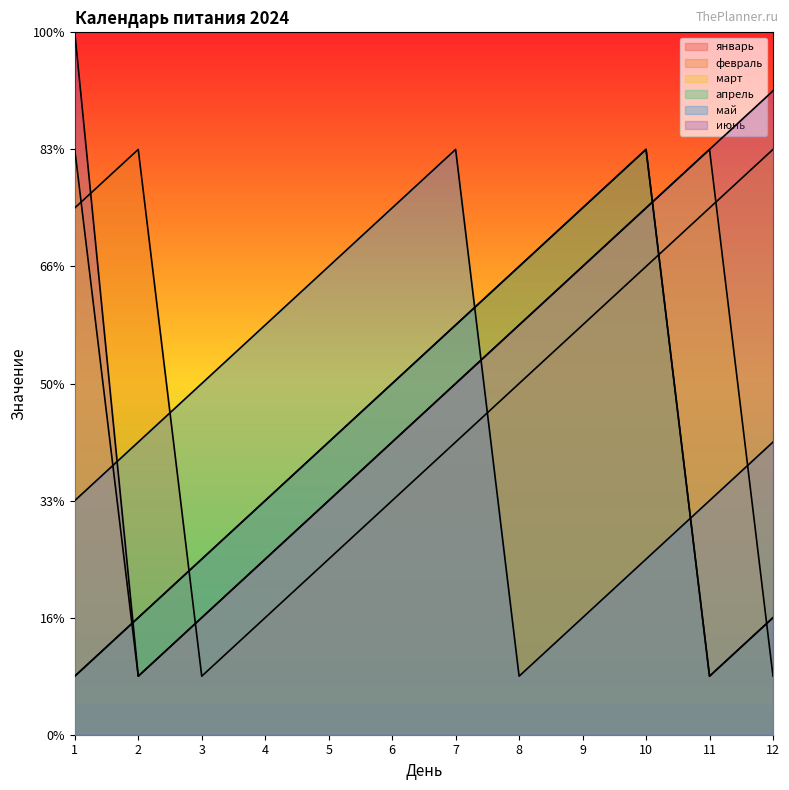

How many data points in март are less than 6?

6